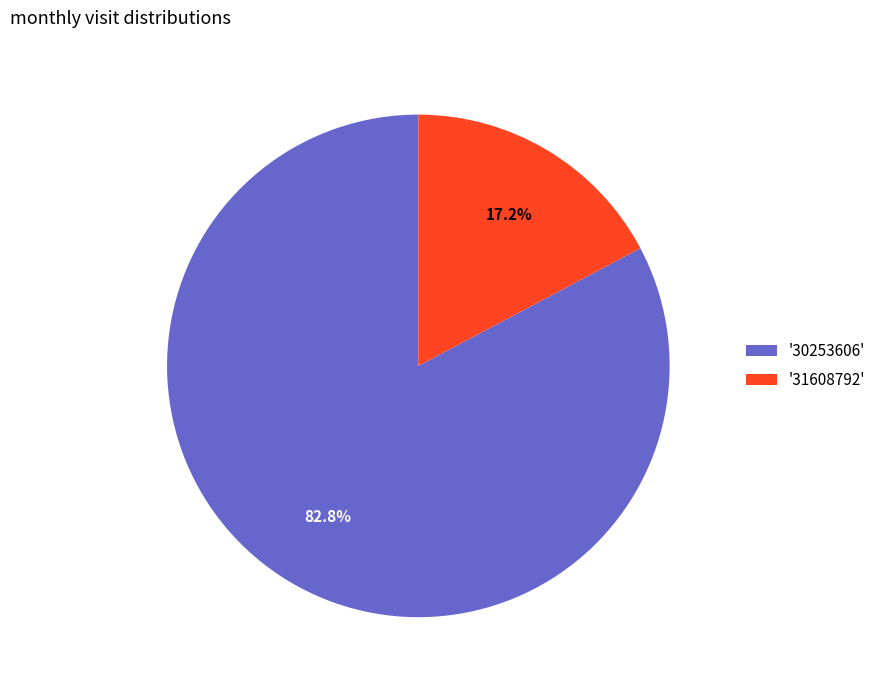

Is there a majority slice in this chart?

Yes